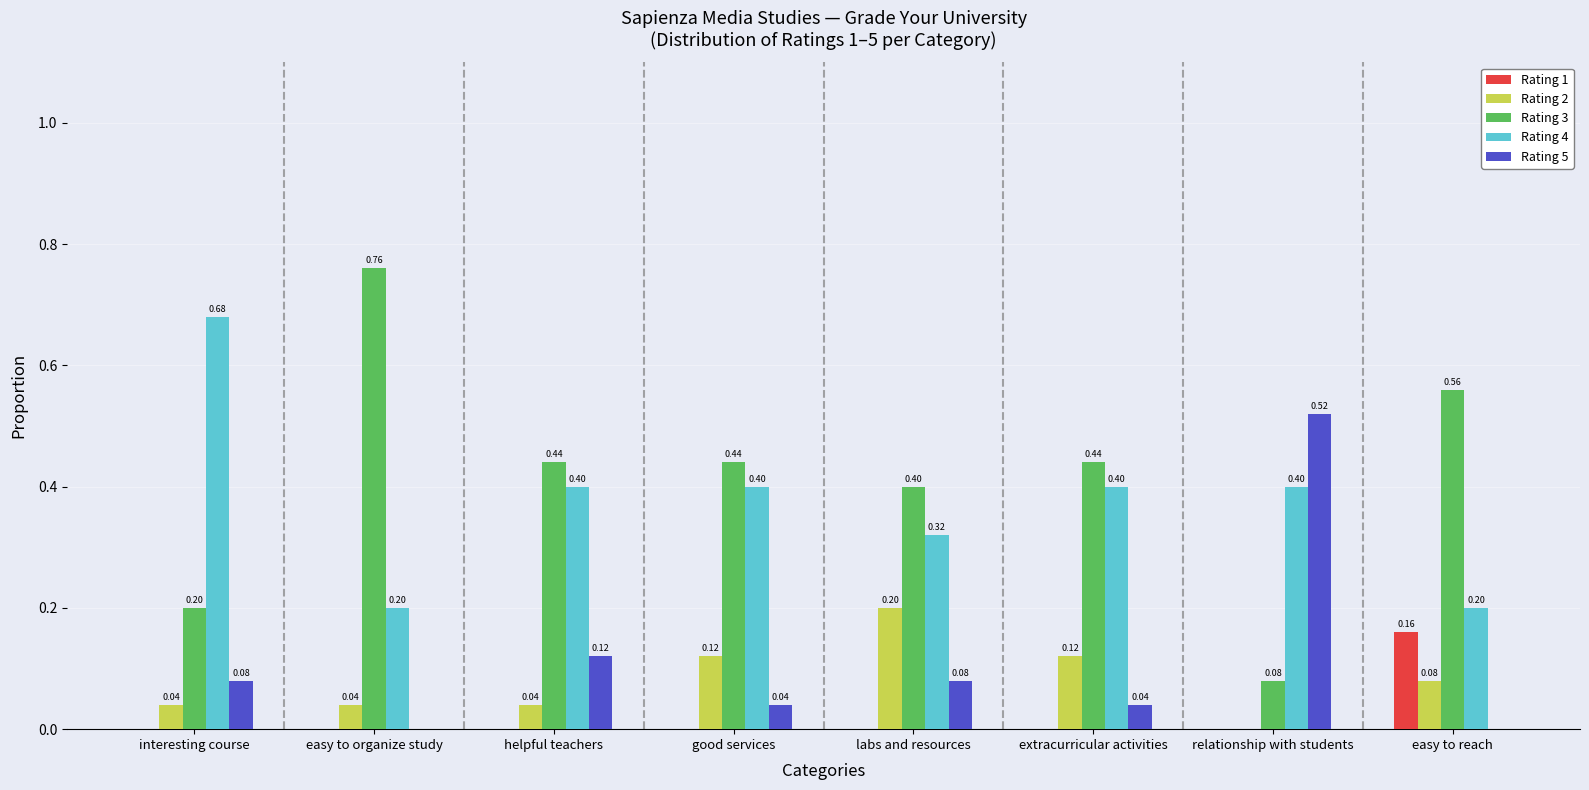

How many distinct data groups are displayed?

5